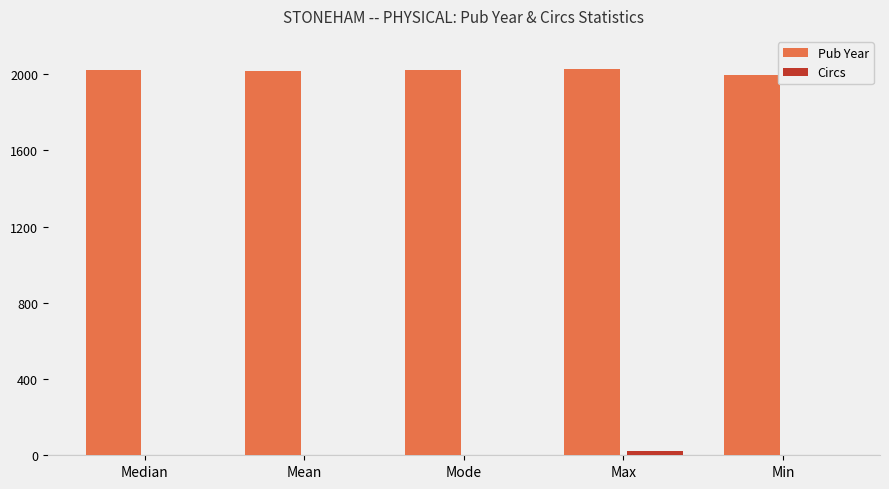

What is the sum of all Pub Year values?

10076